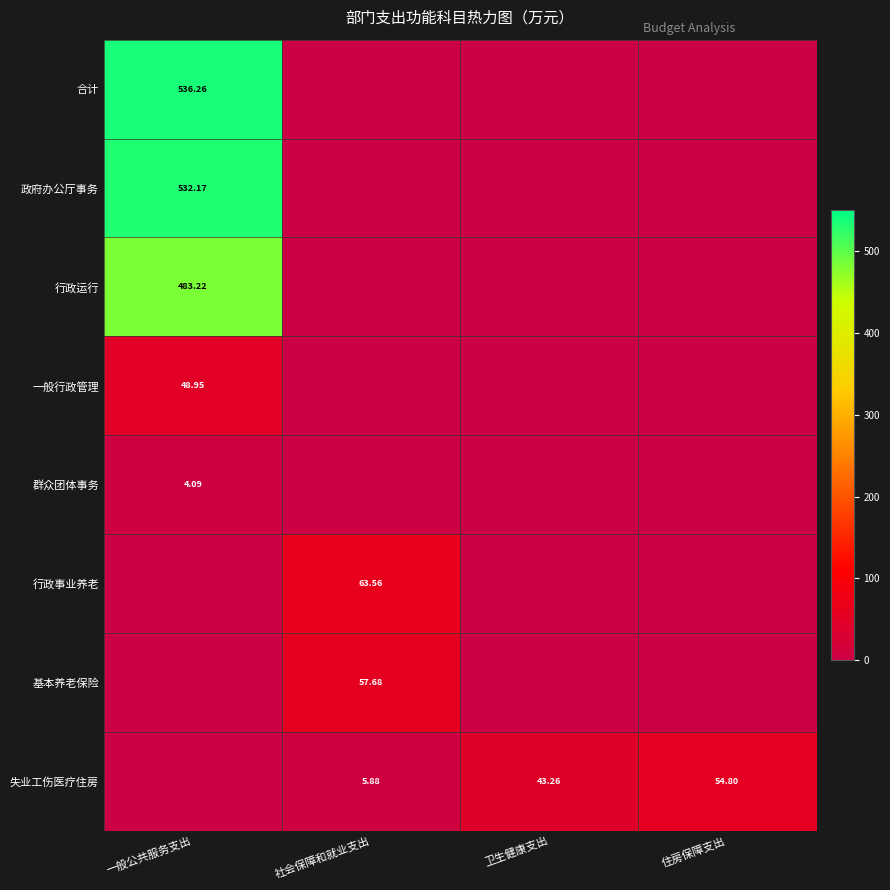

What is the difference between the 群众团体事务 values at 社会保障和就业支出 and 一般公共服务支出?

4.1